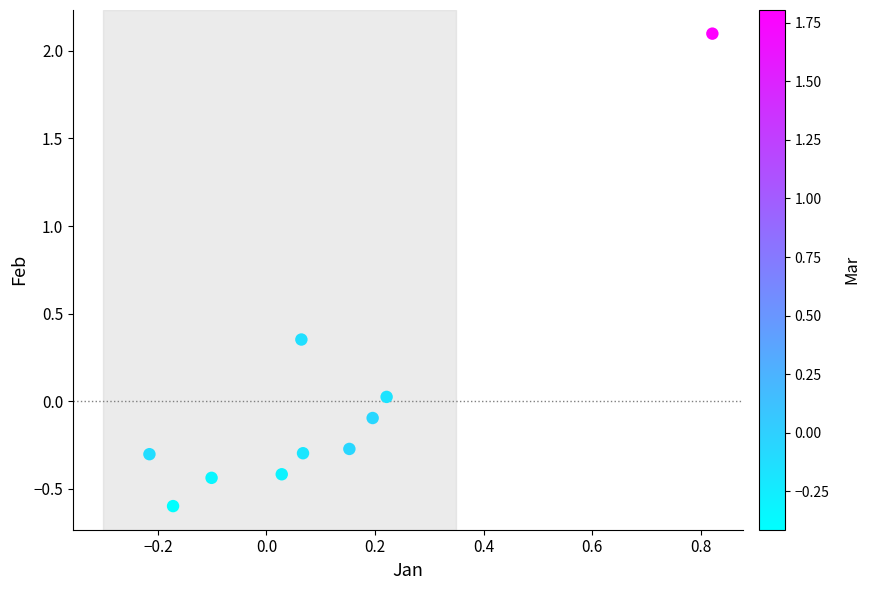

What is the range of Y values (max minus min)?

2.7